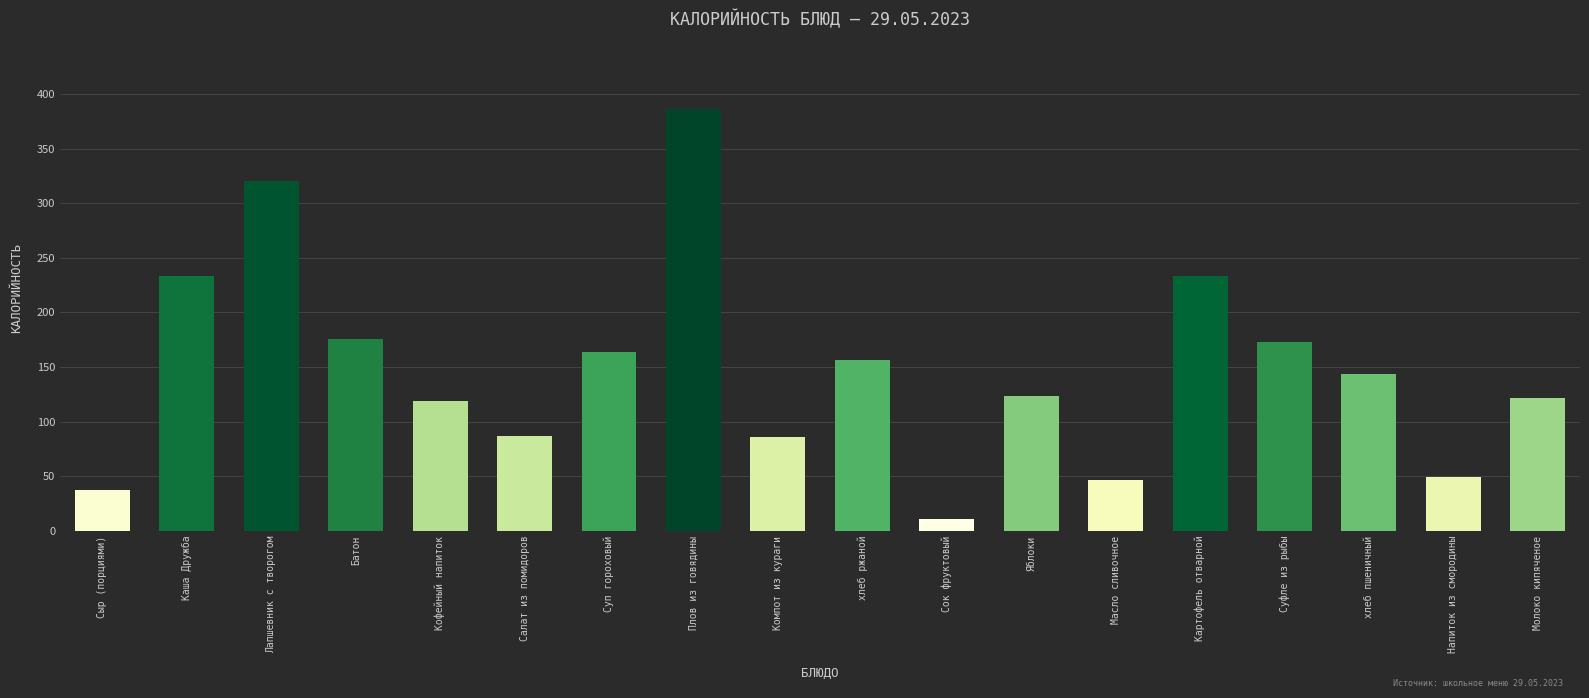

Which has a higher value, Компот из кураги or Масло сливочное?

Компот из кураги